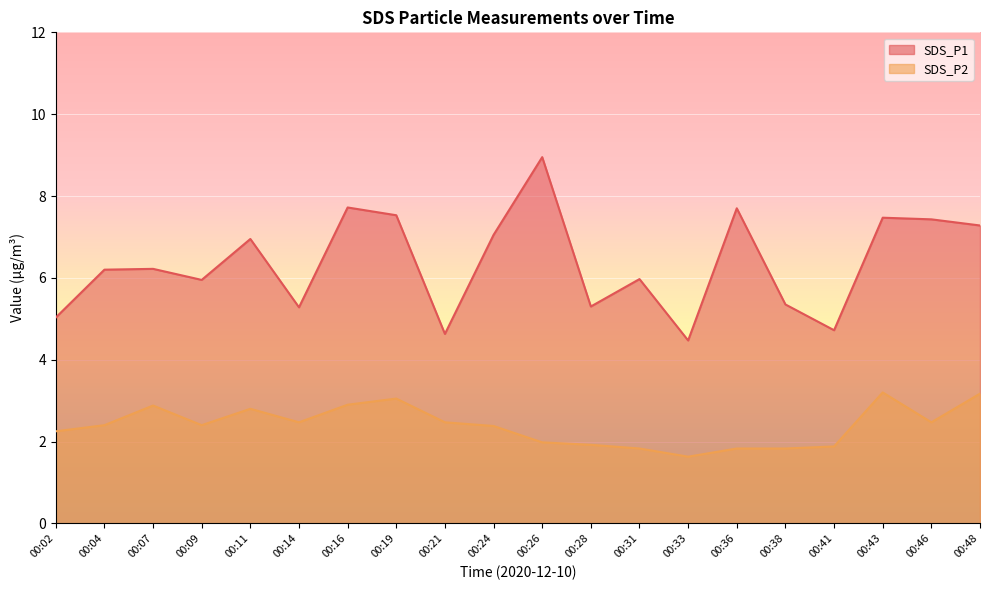

True or false: SDS_P2 and SDS_P1 cross at least once.

False